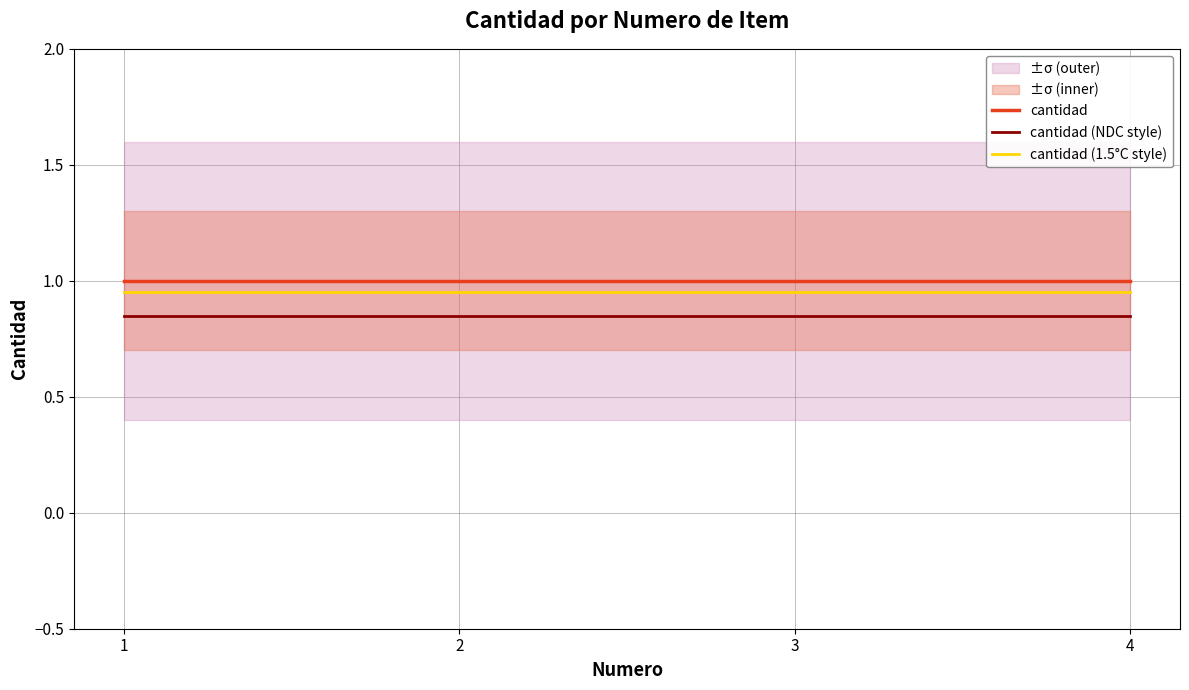

Is it true that cantidad (1.5°C style) equals 1.7 at 4?

False